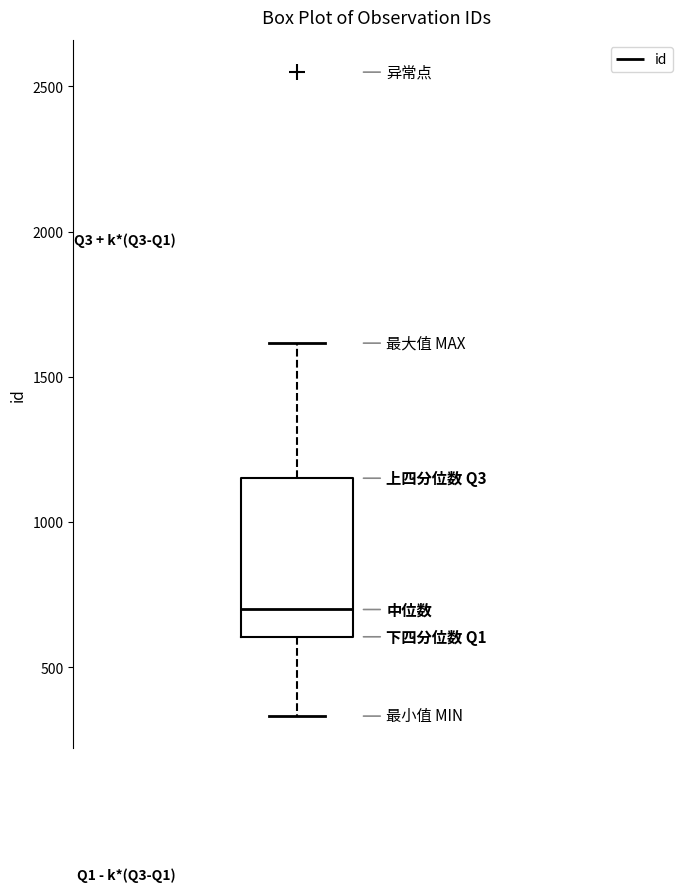

Read this box plot against the y-axis: the position of the median line, the range covered by the box, and the ends of both whiskers. The values are not printed on the chart, so give them approximately, as read against the axis.

median 700, box 600 to 1150, whiskers 350 to 1600